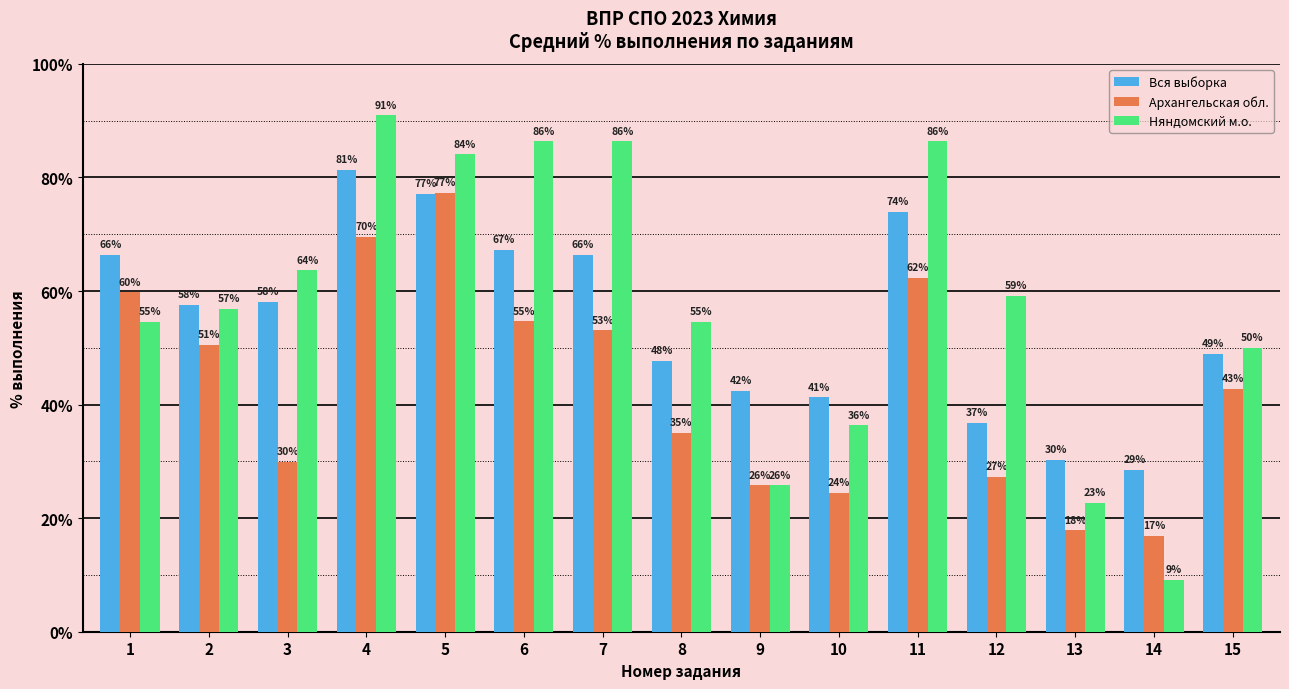

What value does the Архангельская обл. series have at 15?

42.8